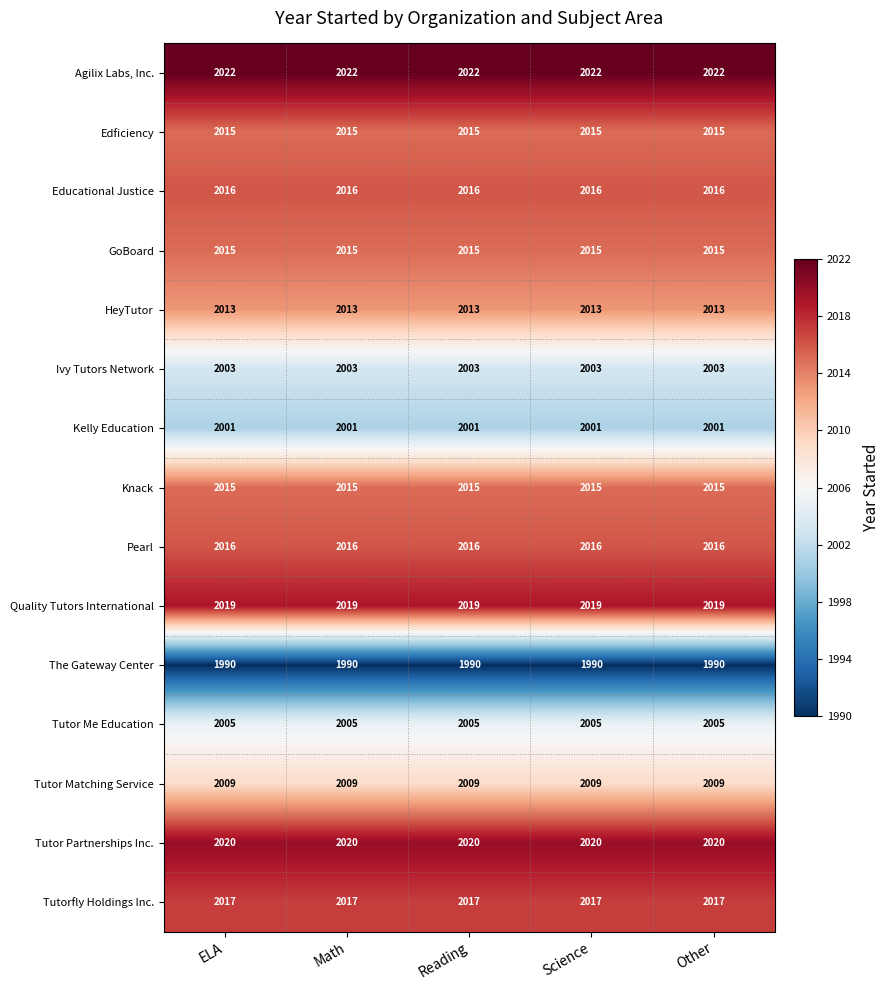

Is it true that HeyTutor equals 2934 at ELA?

False